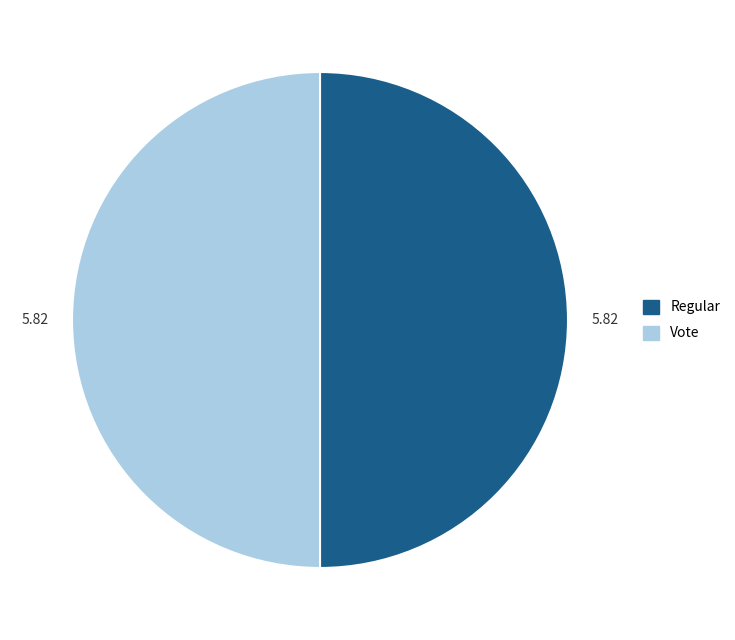

What is the ratio of the value at Regular to the value at Vote?

1.0